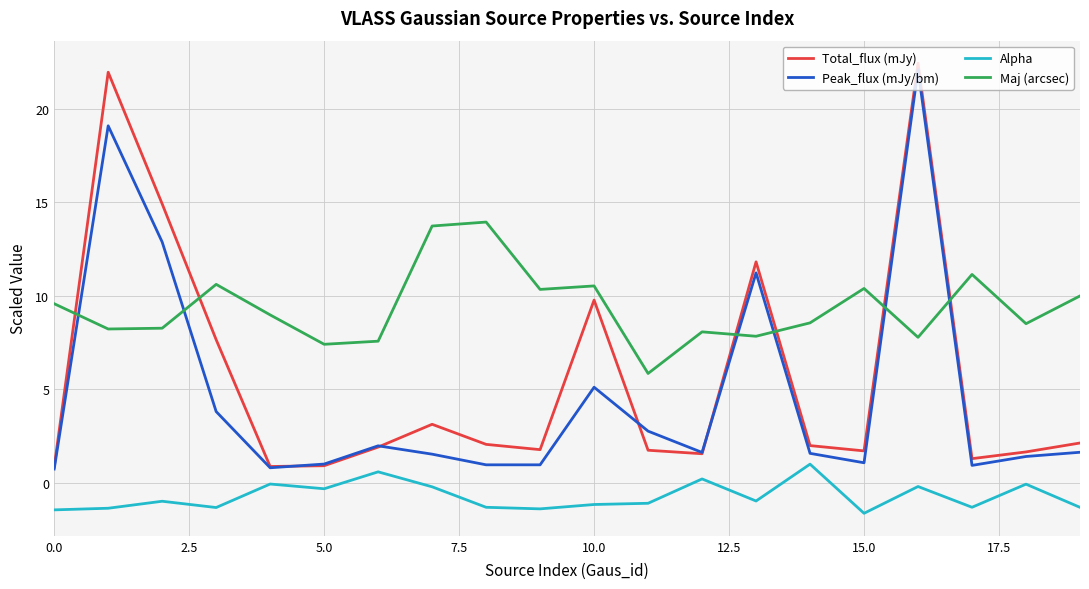

What is the difference between the second highest and second lowest values in the Alpha series?

2.0